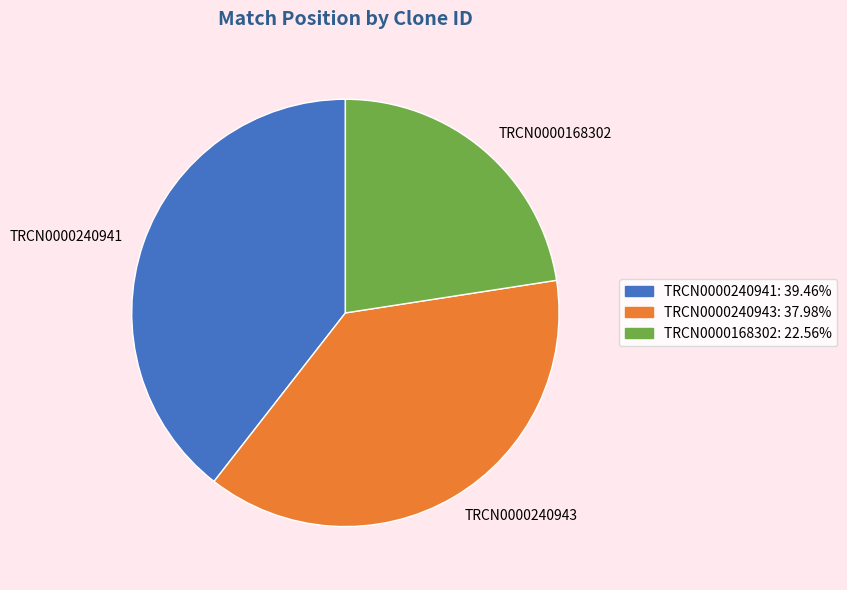

Rank the categories by value from highest to lowest.

TRCN0000240941, TRCN0000240943, TRCN0000168302